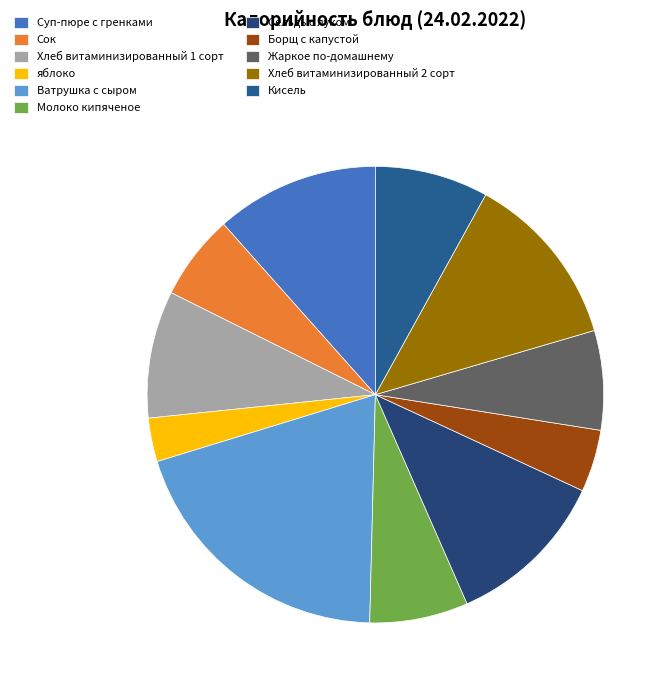

Do Жаркое по-домашнему and Борщ с капустой together represent more than half of the pie?

No